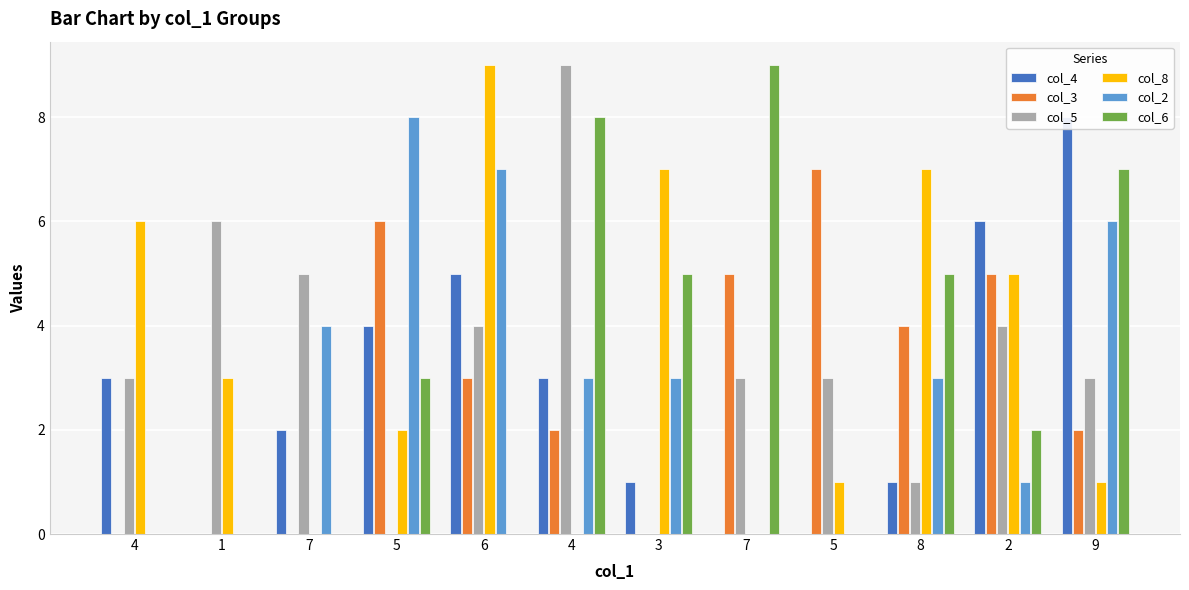

Rank the series at 6 from highest to lowest value.

col_8, col_2, col_4, col_5, col_3, col_6